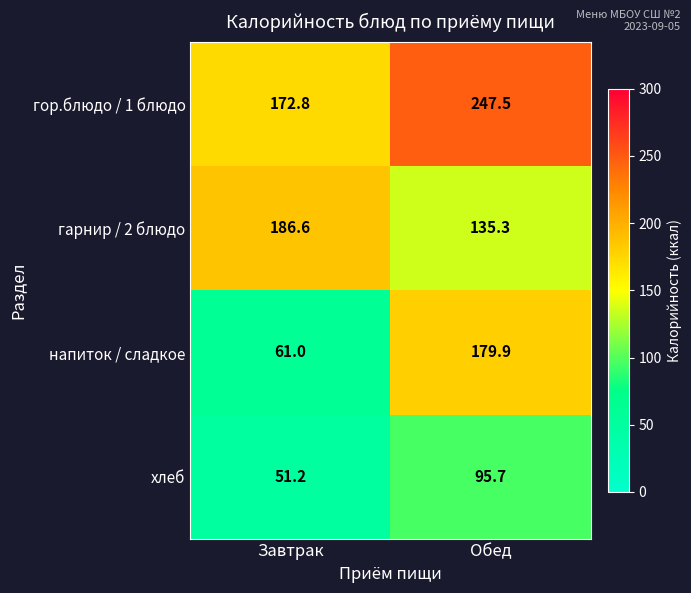

At how many categories does at least one series exceed 240?

1